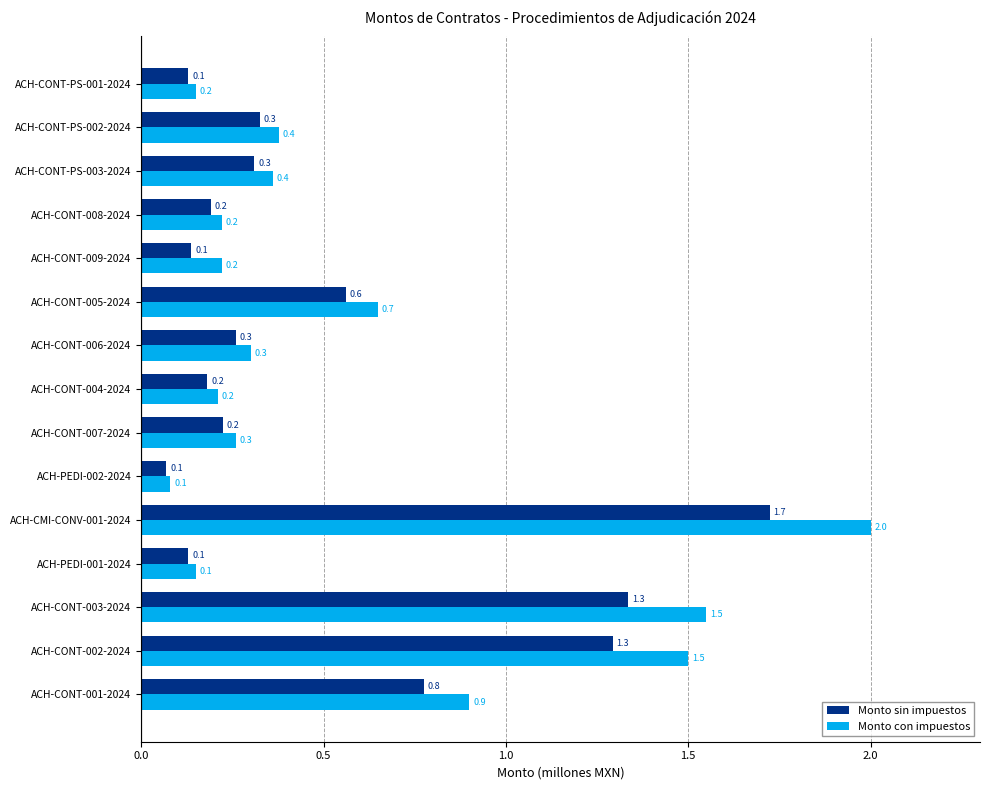

What is the maximum value shown in the chart?

2.0